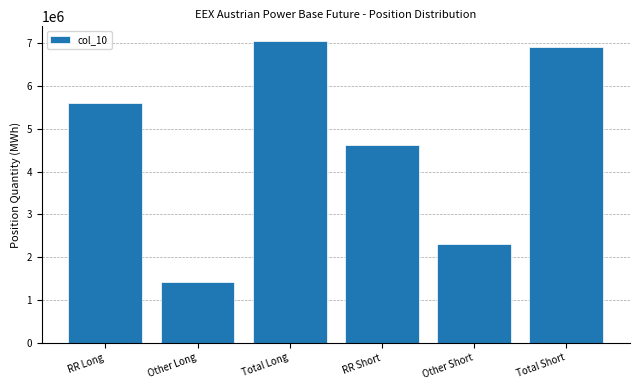

Reading left to right, list all the values displayed in this chart.

5610570	1429294	7039864	4622183	2296614	6918797